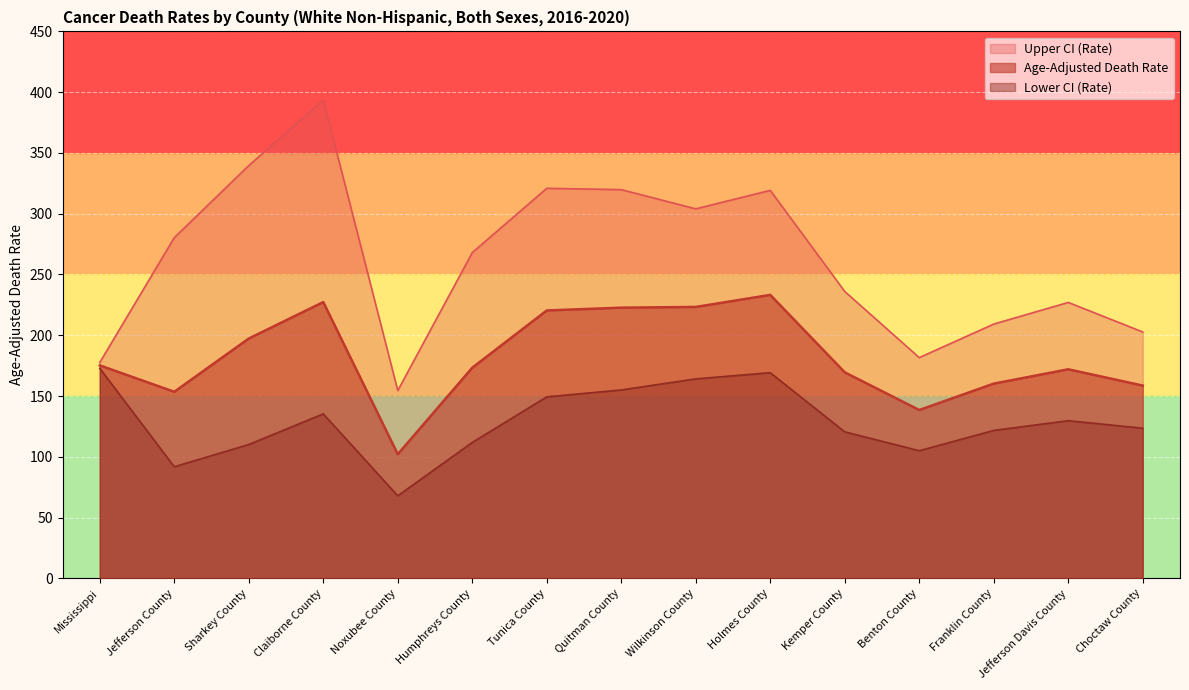

Reading left to right, list all the values displayed in this chart.

Age-Adjusted Death Rate: Mississippi=175.2	Jefferson County=153.5	Sharkey County=197.3	Claiborne County=227.3	Noxubee County=102.1	Humphreys County=173.3	Tunica County=220.4	Quitman County=222.7	Wilkinson County=223.3	Holmes County=233.2	Kemper County=169.5	Benton County=138.5	Franklin County=160.2	Jefferson Davis County=172.0	Choctaw County=158.6
Lower CI (Rate): Mississippi=172.8	Jefferson County=91.8	Sharkey County=110.1	Claiborne County=135.3	Noxubee County=67.9	Humphreys County=111.8	Tunica County=149.3	Quitman County=155.0	Wilkinson County=164.1	Holmes County=169.2	Kemper County=120.5	Benton County=105.0	Franklin County=121.7	Jefferson Davis County=129.7	Choctaw County=123.5
Upper CI (Rate): Mississippi=177.6	Jefferson County=280.3	Sharkey County=339.6	Claiborne County=393.7	Noxubee County=154.5	Humphreys County=268.0	Tunica County=320.9	Quitman County=319.8	Wilkinson County=304.0	Holmes County=319.2	Kemper County=236.0	Benton County=181.6	Franklin County=209.2	Jefferson Davis County=227.0	Choctaw County=202.7